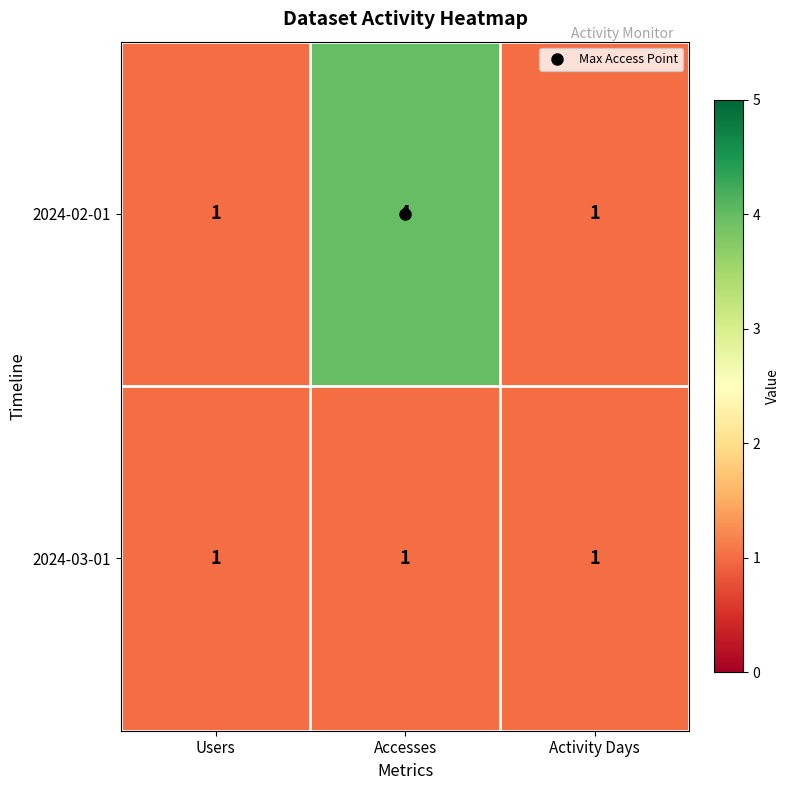

What is the difference between the 2024-02-01 values at Accesses and Activity Days?

3